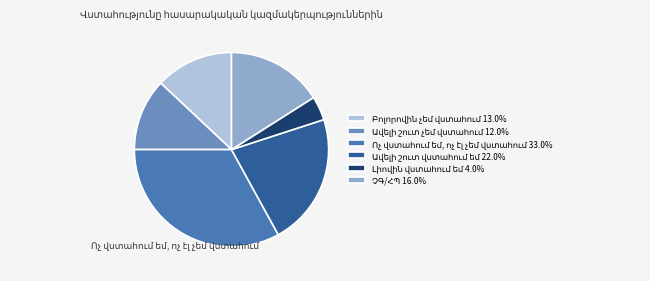

Does any single category account for the majority?

No